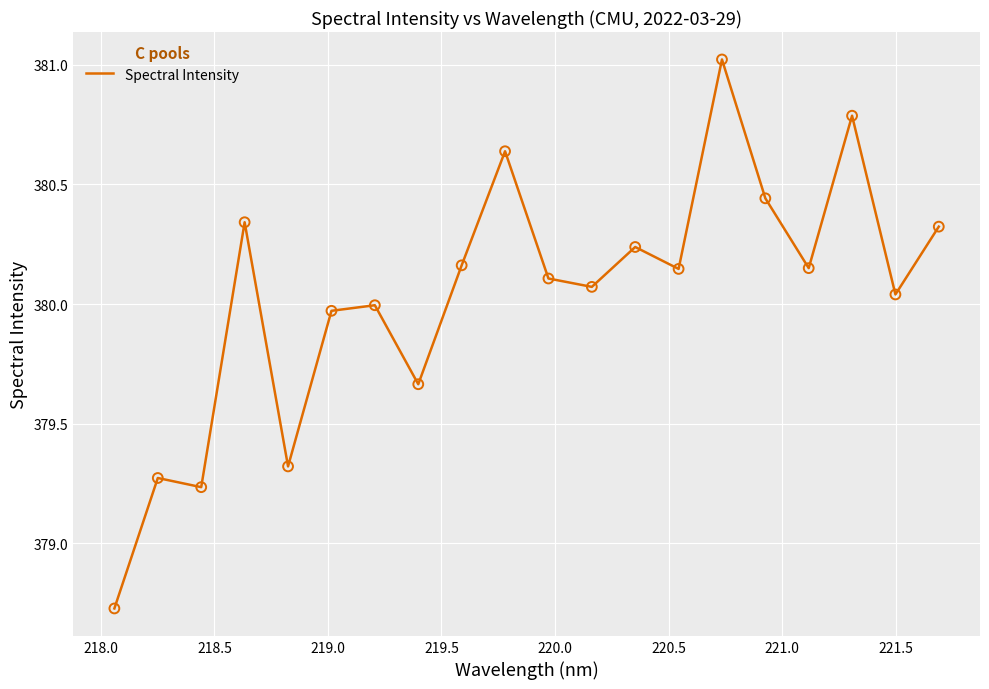

What is the maximum value shown in the chart?

381.0